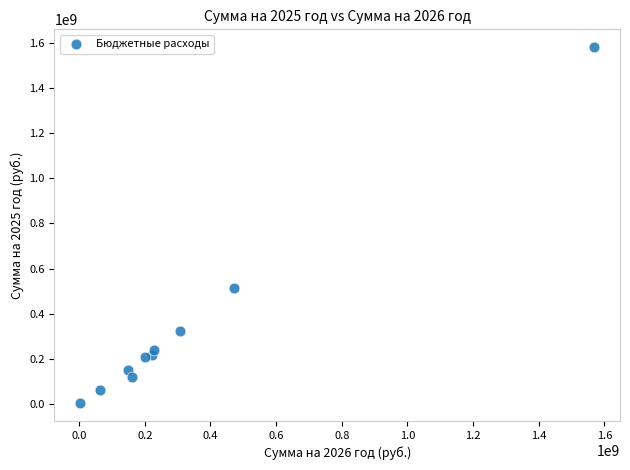

What Y value in the scatter plot is closest to 792268494?

512172534.6